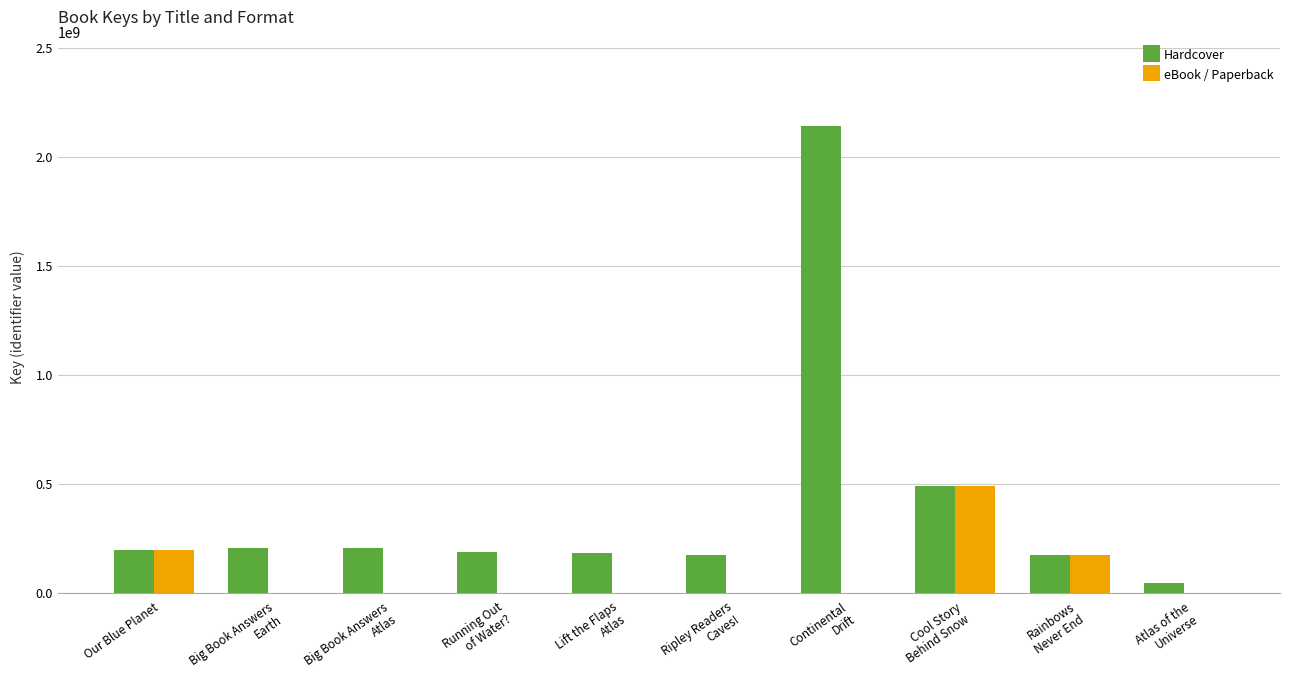

Which series has the largest total across all categories?

Hardcover